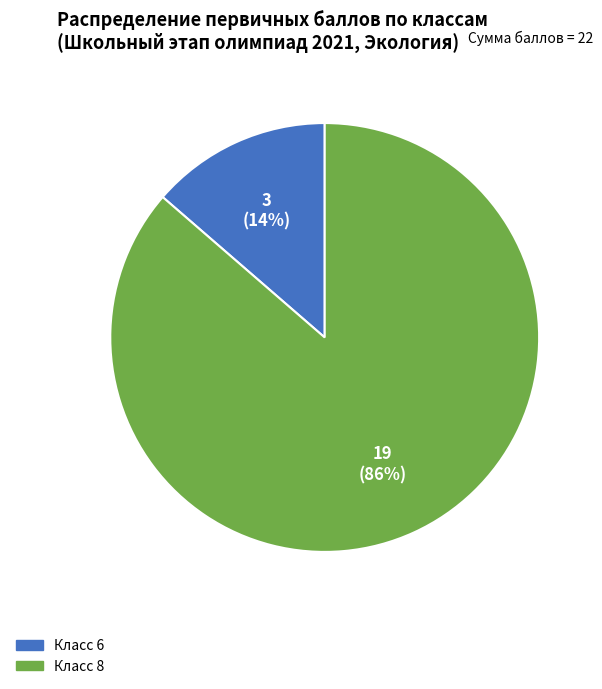

Rank the categories by value from lowest to highest.

Класс 6 (Первичный балл: 3), Класс 8 (Первичный балл: 19)